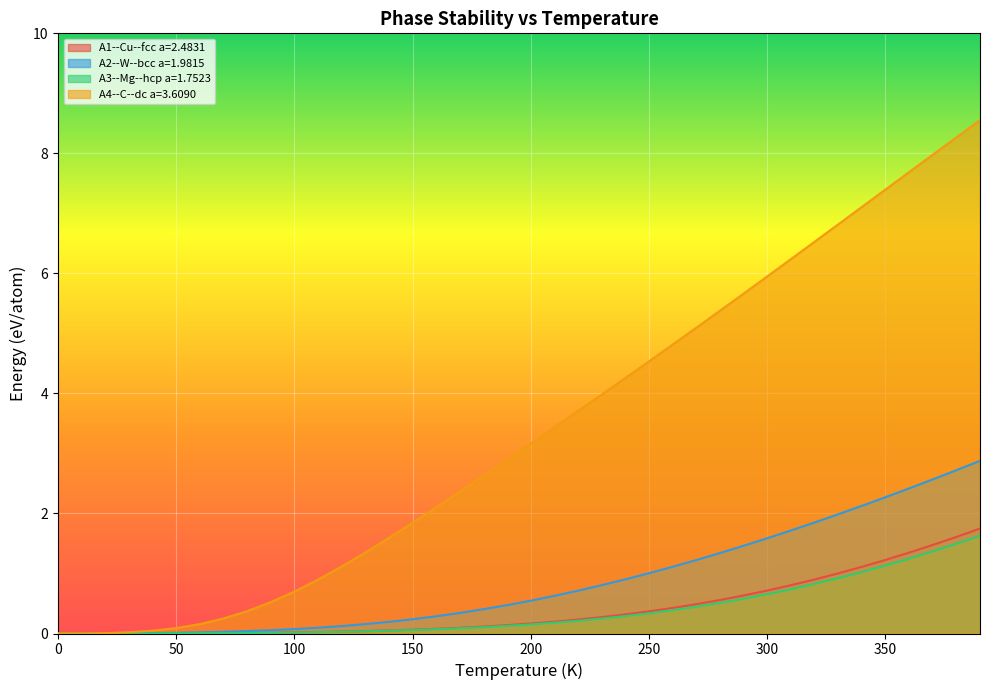

What is the greatest value displayed?

8.6